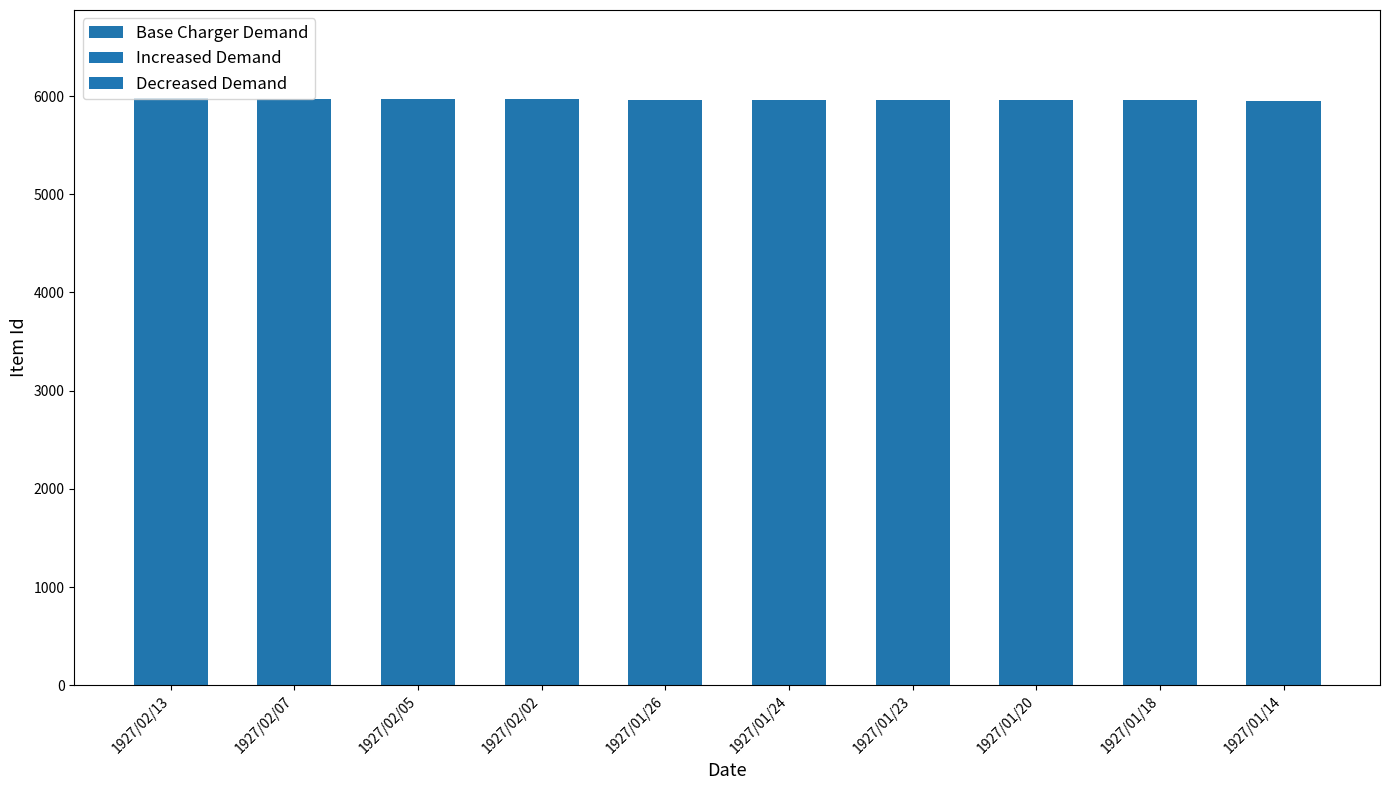

What position from the right is 1927/02/05?

8